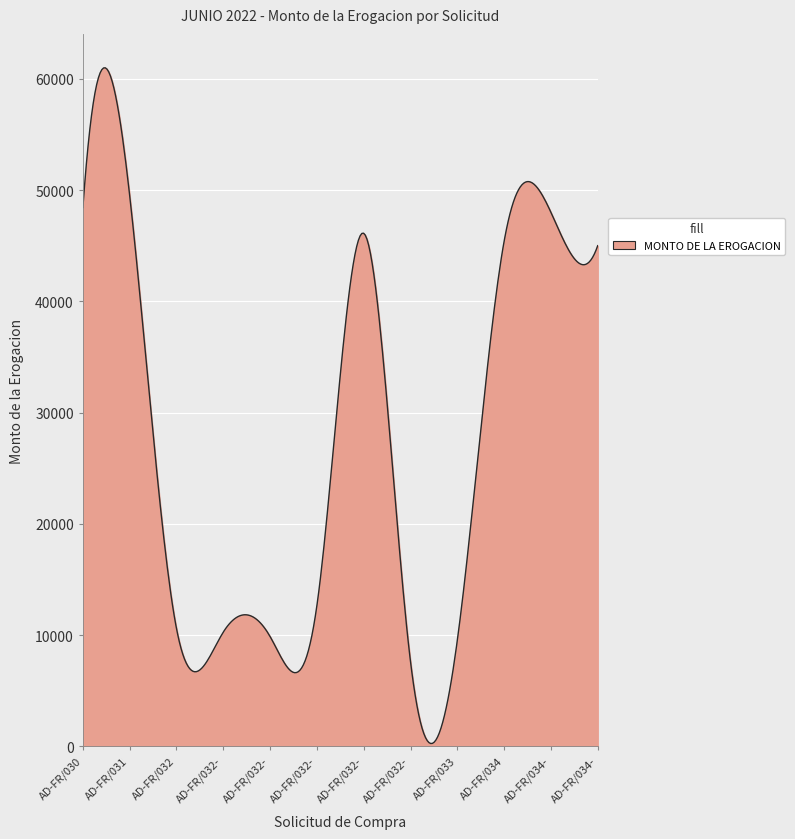

What is the greatest value displayed?

60988.9